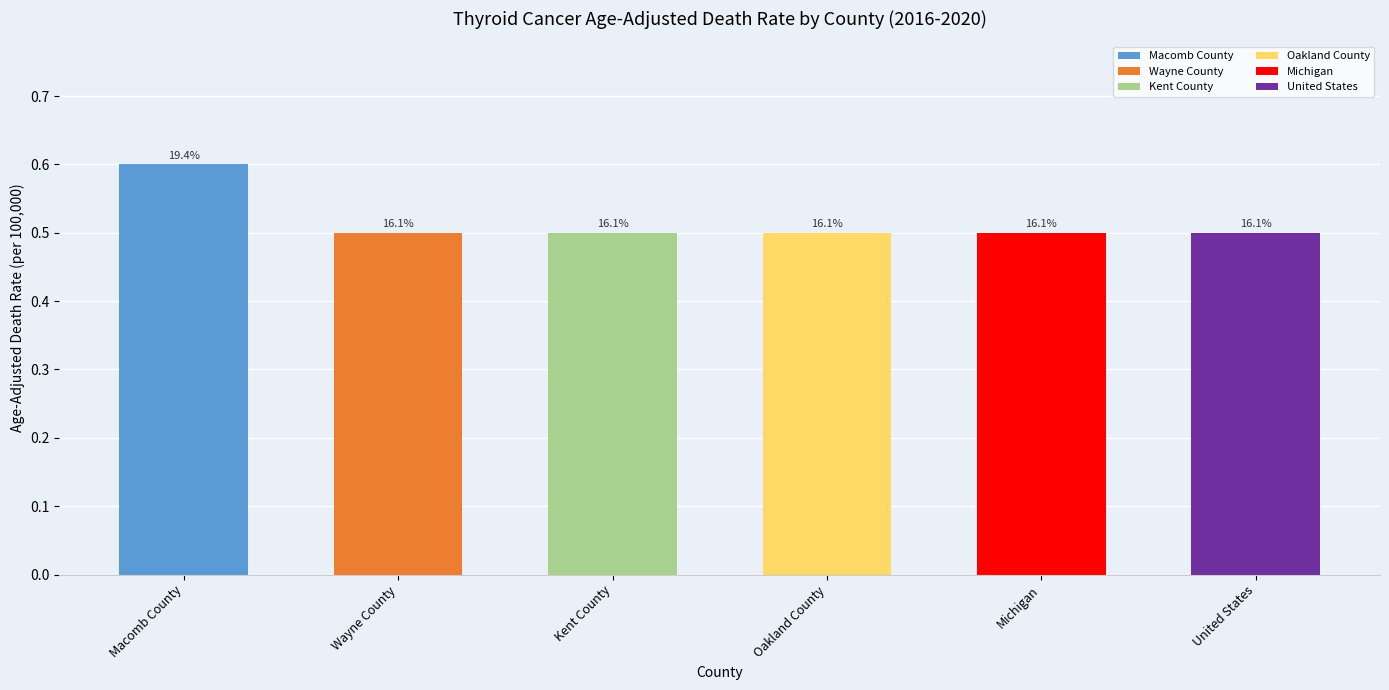

What is the sum of all values?

3.1